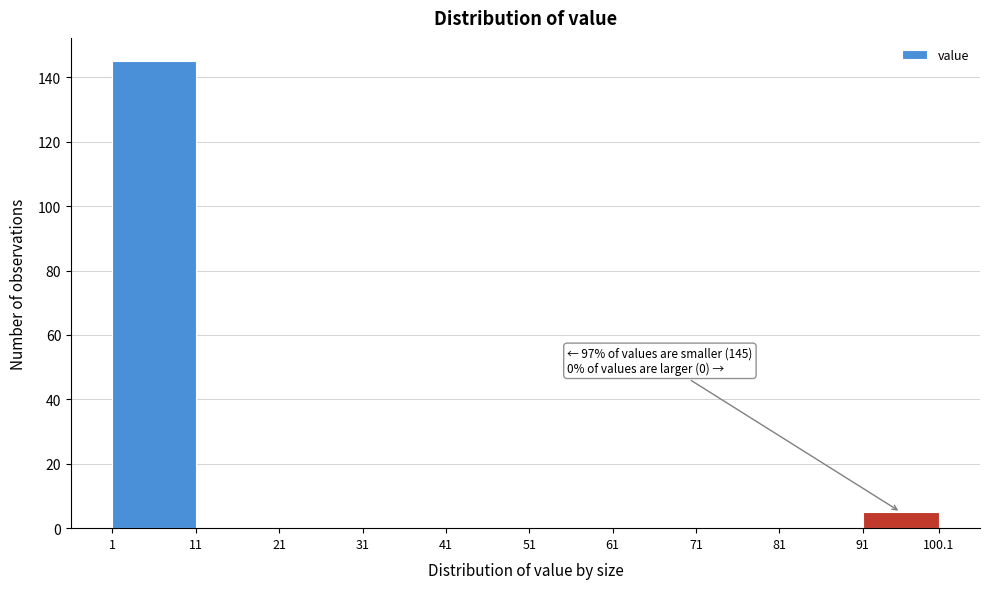

Which range on the x-axis has the tallest bar?

1 to 11